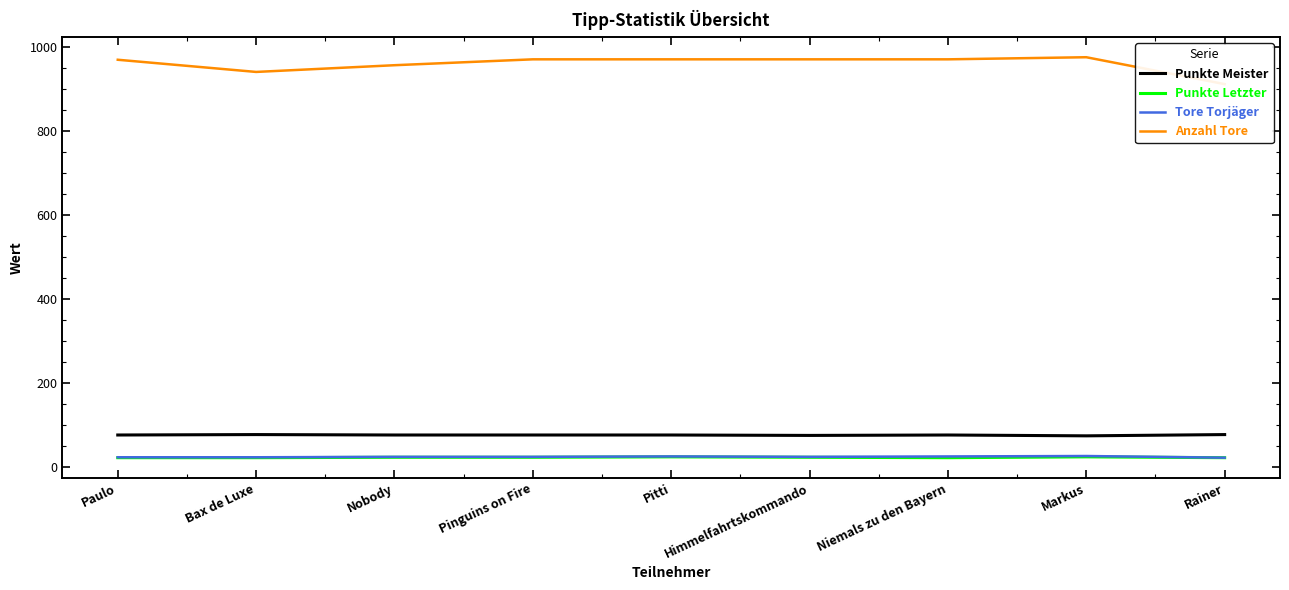

How many interior local valleys does the Tore Torjäger series have?

1